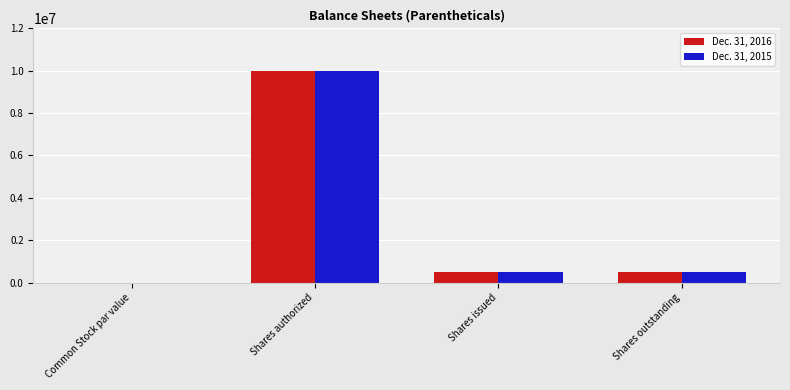

How many distinct data groups are displayed?

2